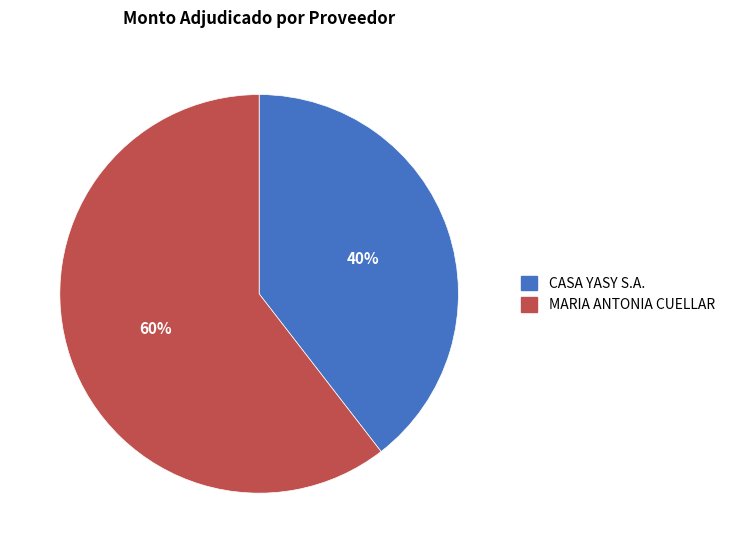

Do CASA YASY S.A. and MARIA ANTONIA CUELLAR together represent more than half of the pie?

Yes